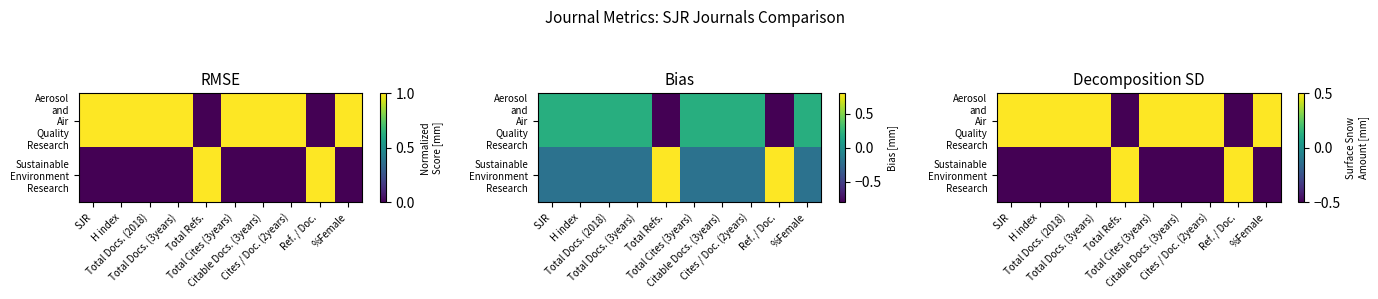

At which category does the chart reach its peak across all series?

SJR